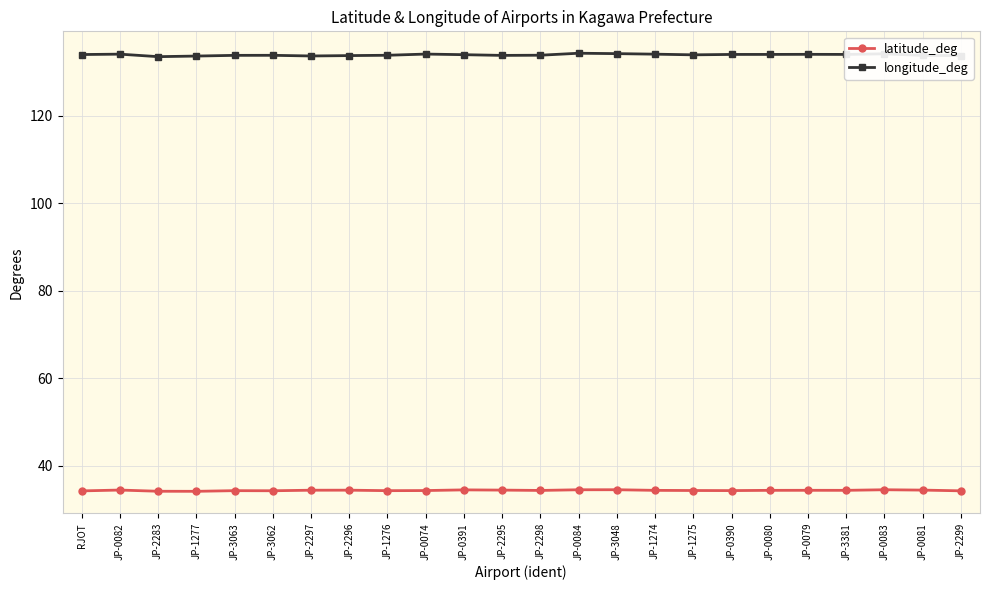

True or false: latitude_deg has more than 1 interior local peaks.

True